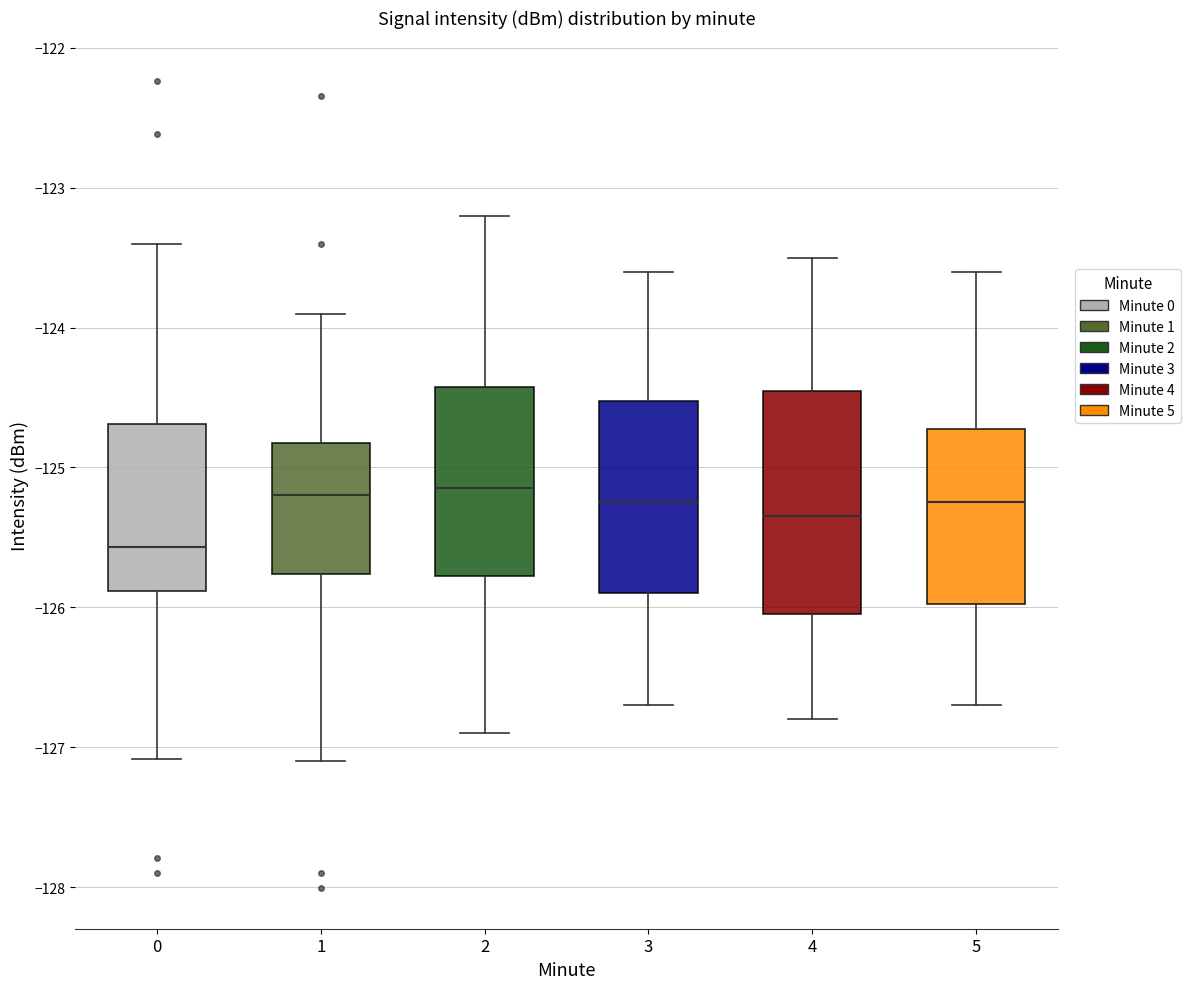

Comparing the boxes themselves (not the whiskers), which one is the tallest?

4